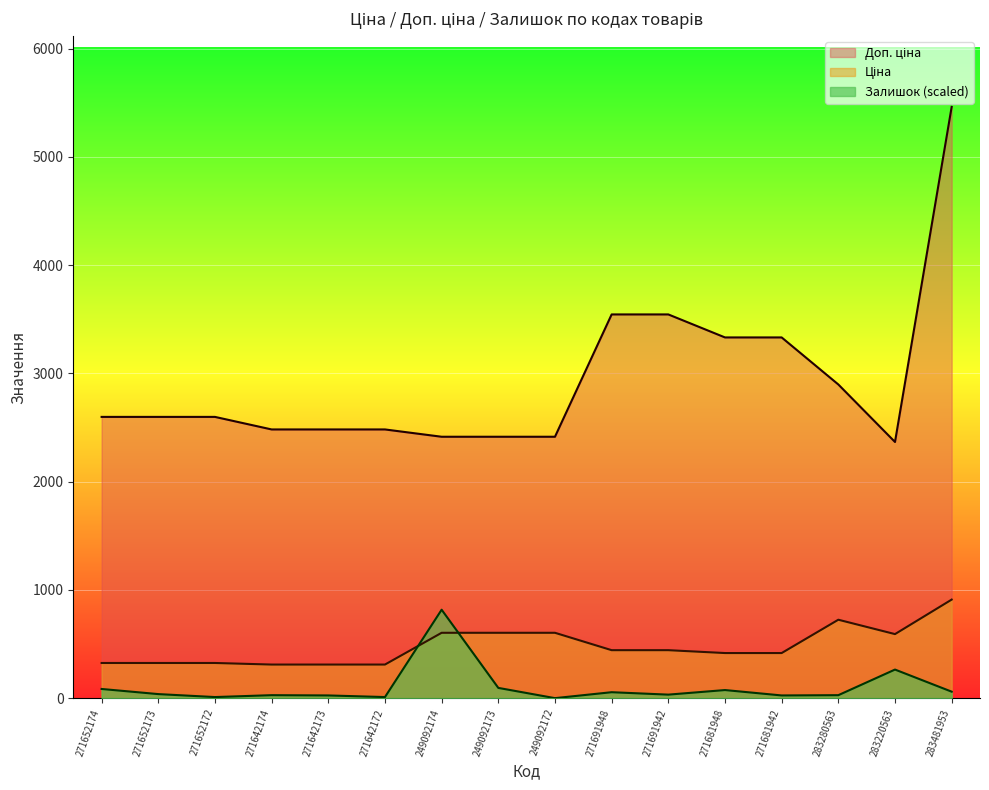

At how many categories does at least one series exceed 477?

16